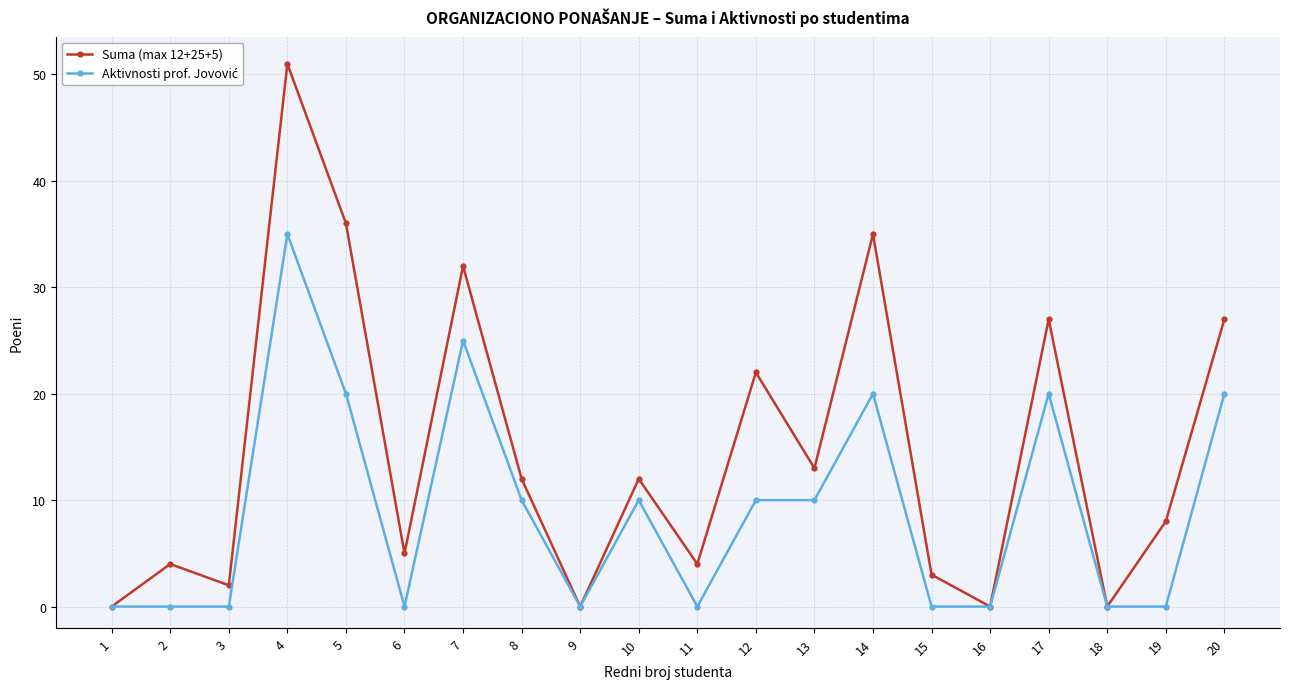

Which series has the largest range (max minus min)?

Suma (max 12+25+5)